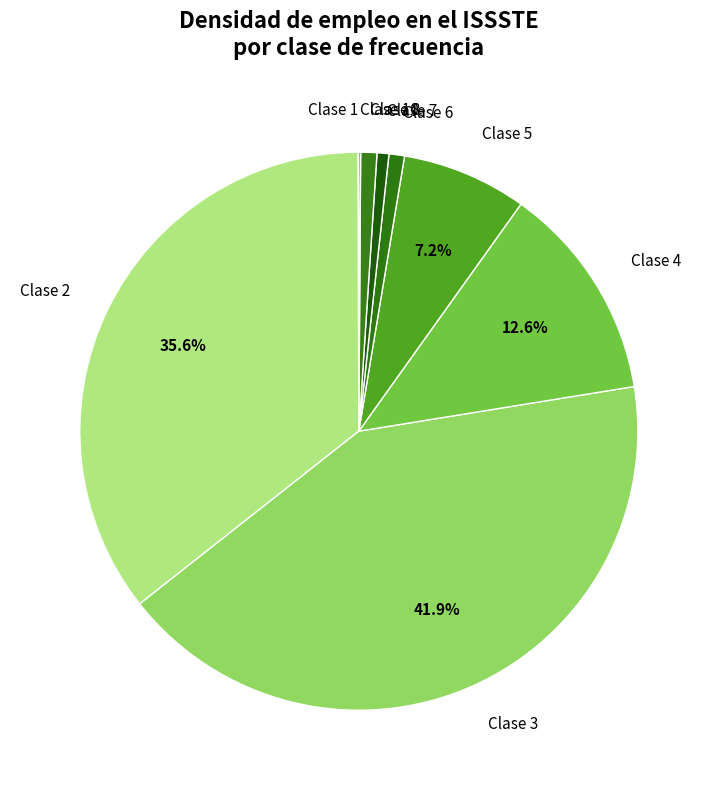

What is the largest slice in the pie chart?

Clase 3